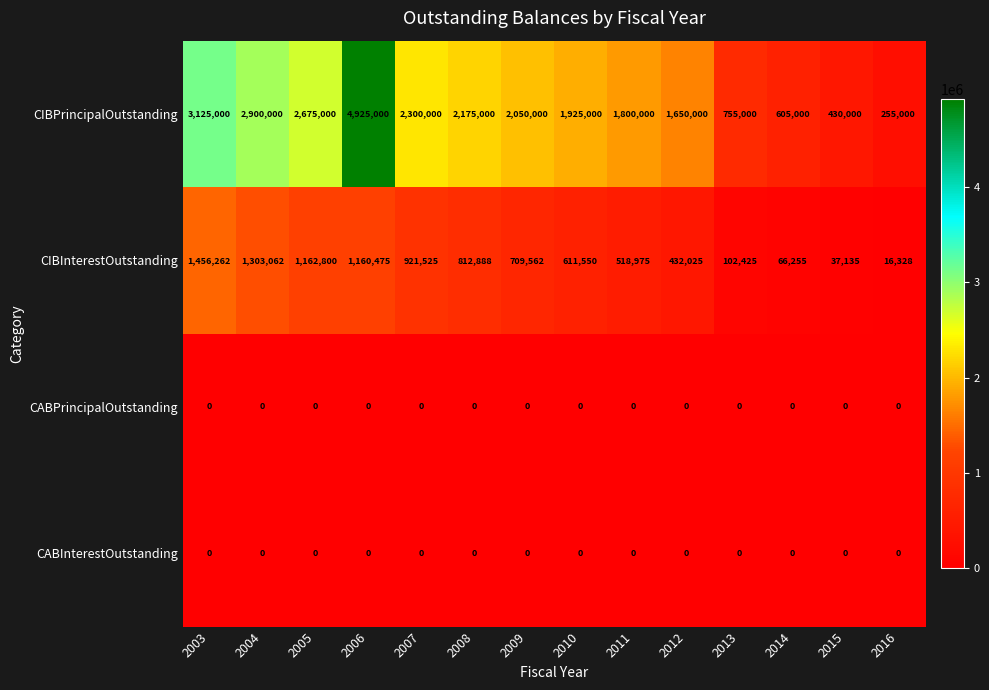

What is the total value across all series at 2014?

671255